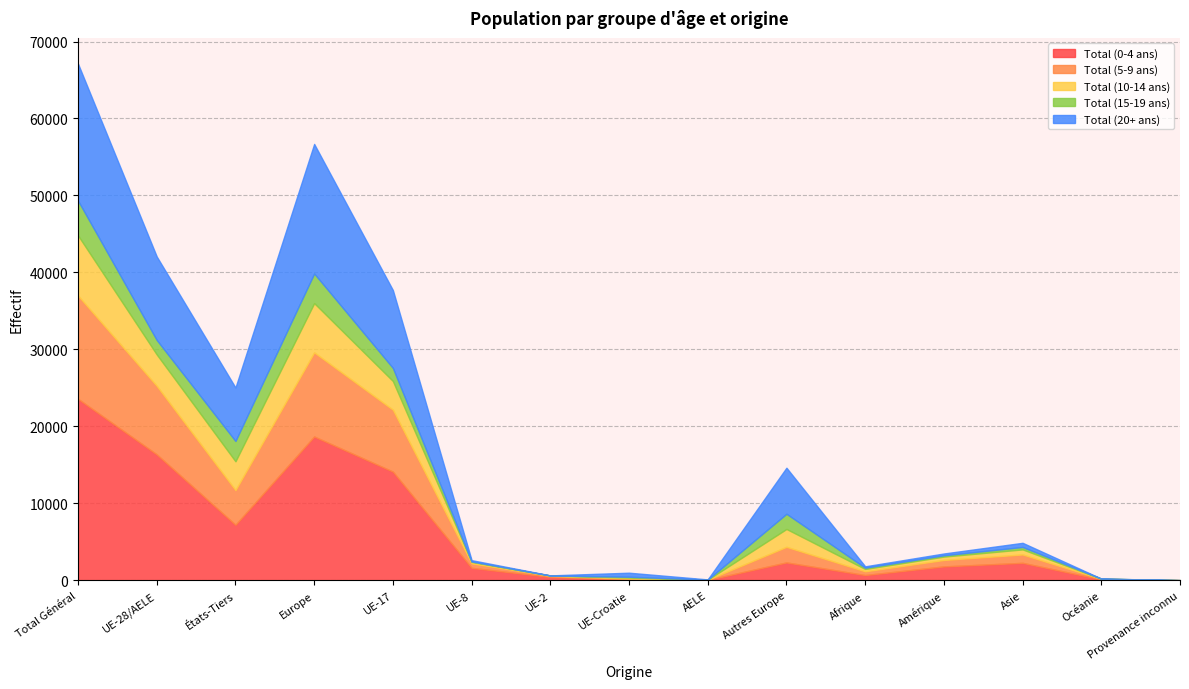

Which series has the largest range (max minus min)?

Total (0-4 ans)